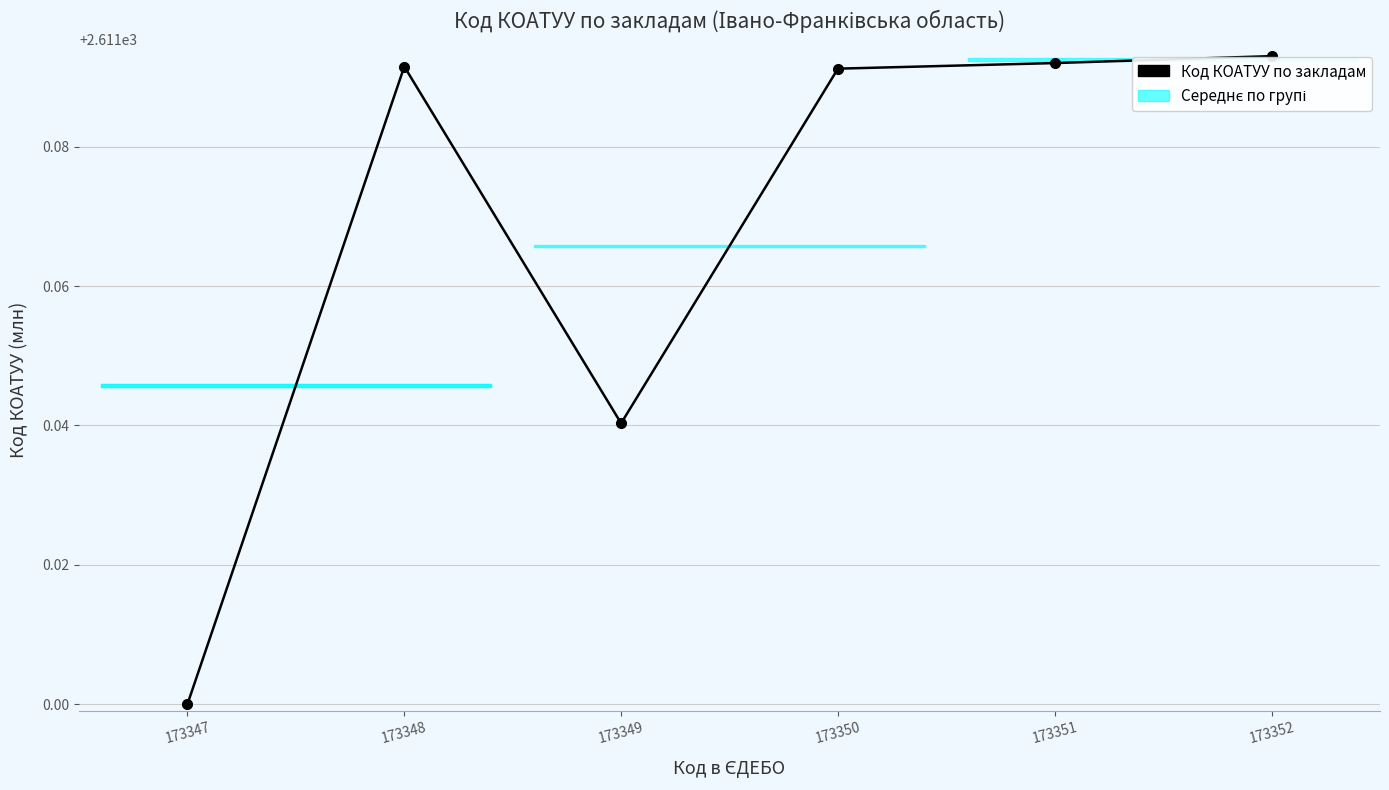

At which category does the chart reach its minimum across all series?

173347